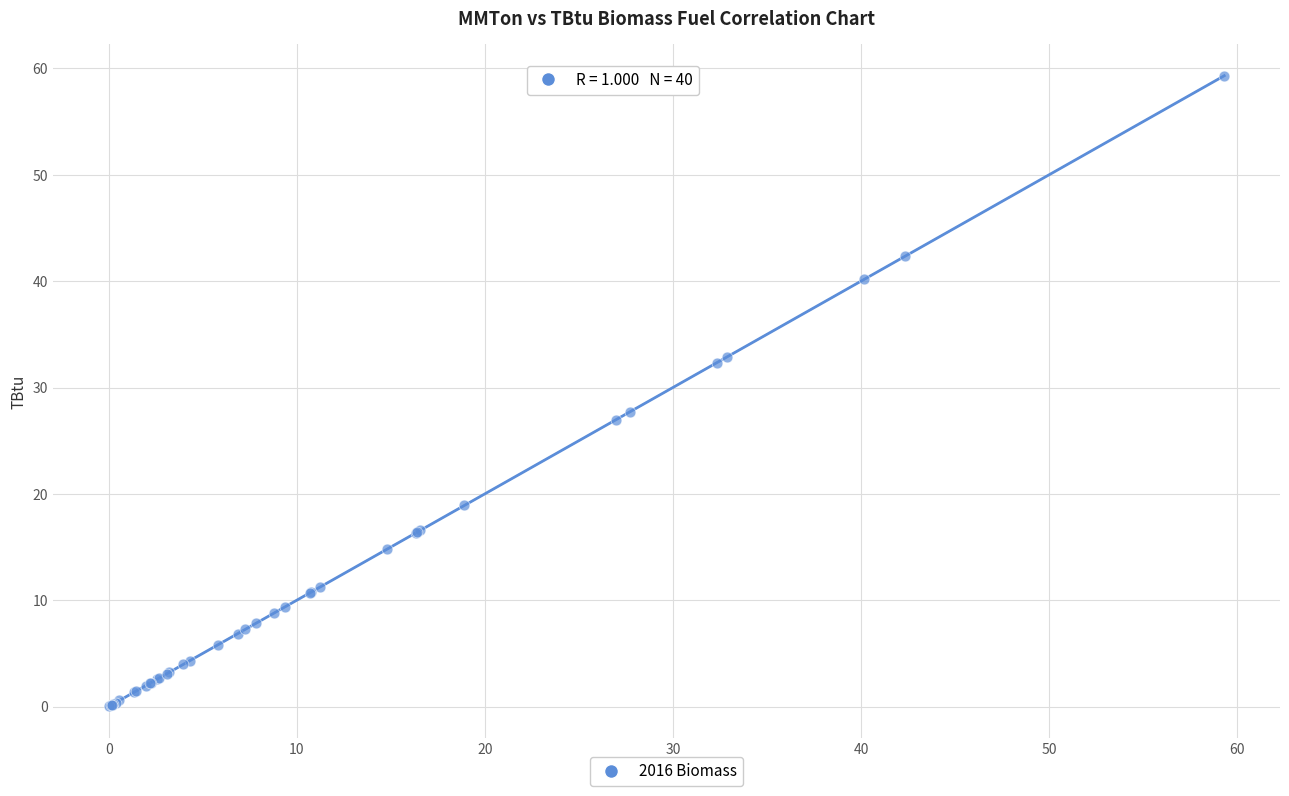

What Y value in the scatter plot is closest to 29?

27.7